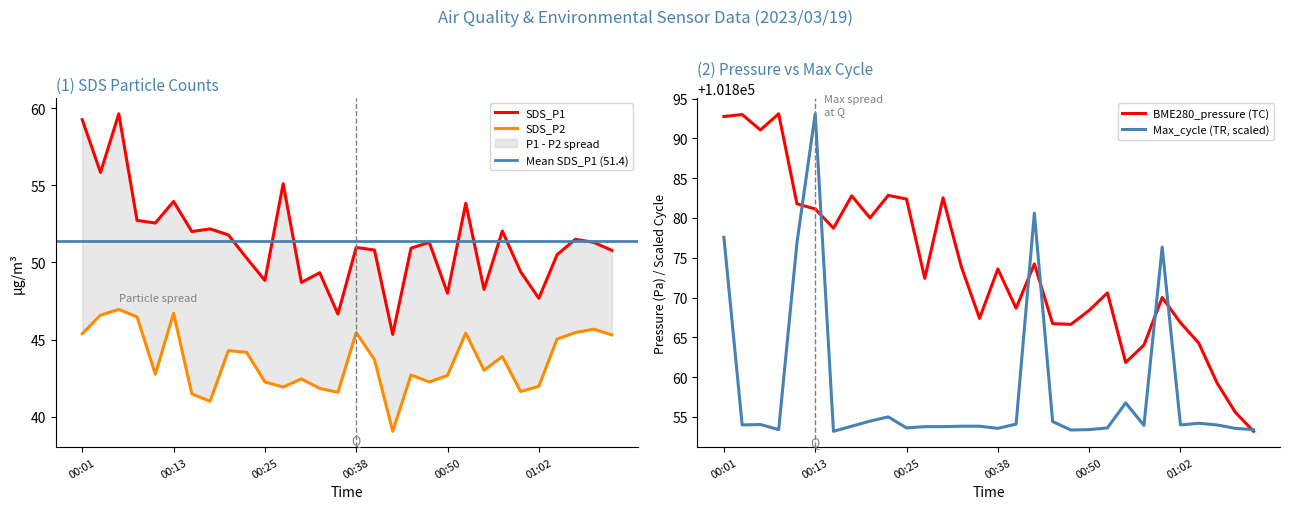

What is the value of the SDS_P1 point at the 25th from the left?

49.4